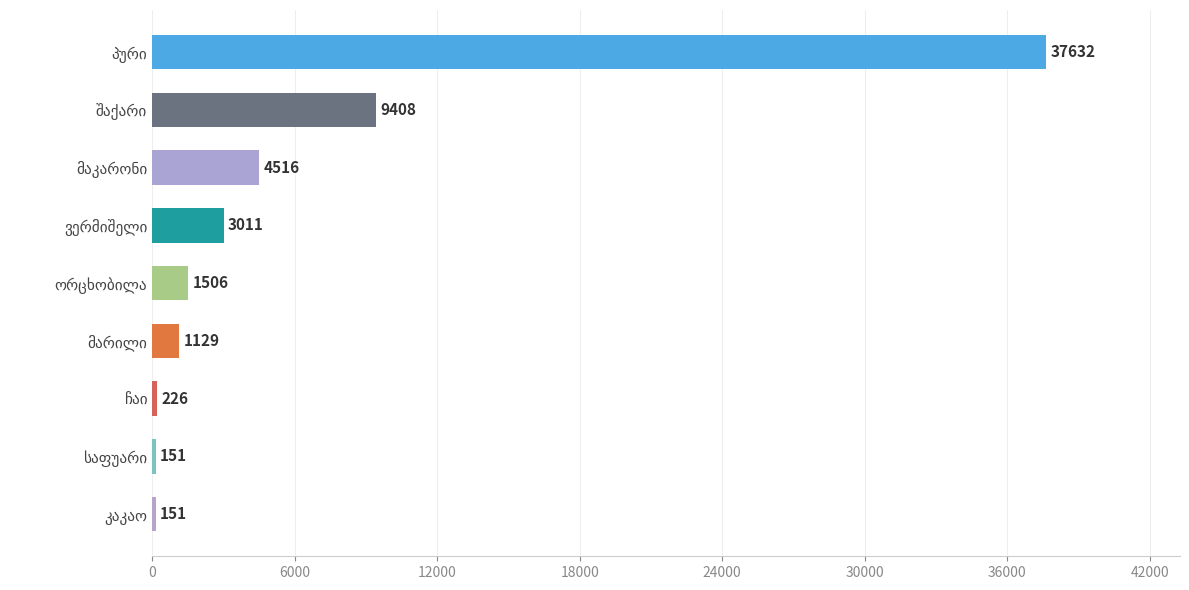

What is the smallest value displayed?

151